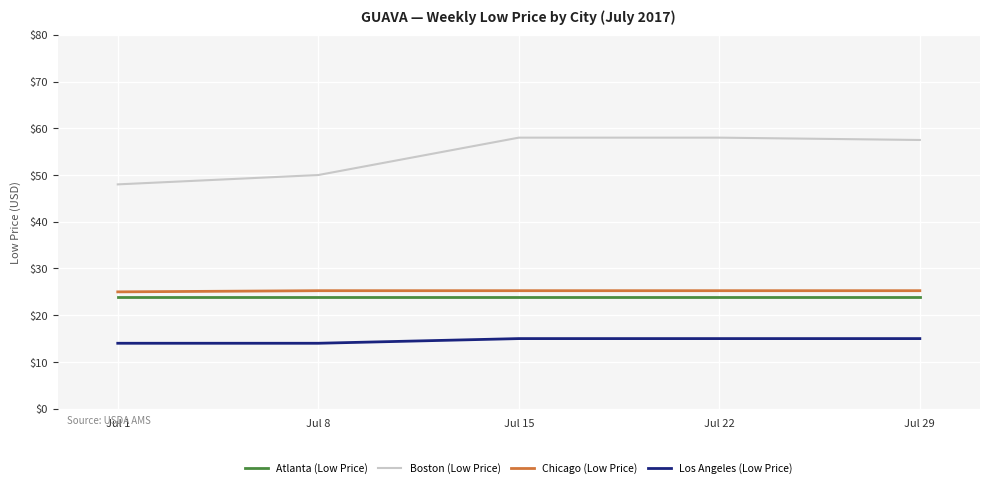

What is the difference between the highest and lowest values at Jul 1?

34.0